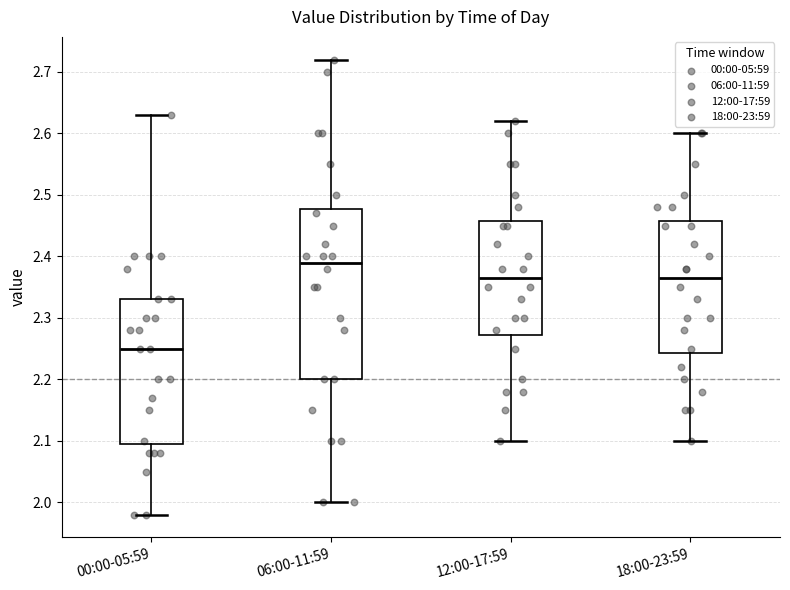

Where is the lower edge of the box for 06:00-11:59 on the y-axis? The values are not printed on the chart, so give them approximately, as read against the axis.

2.20